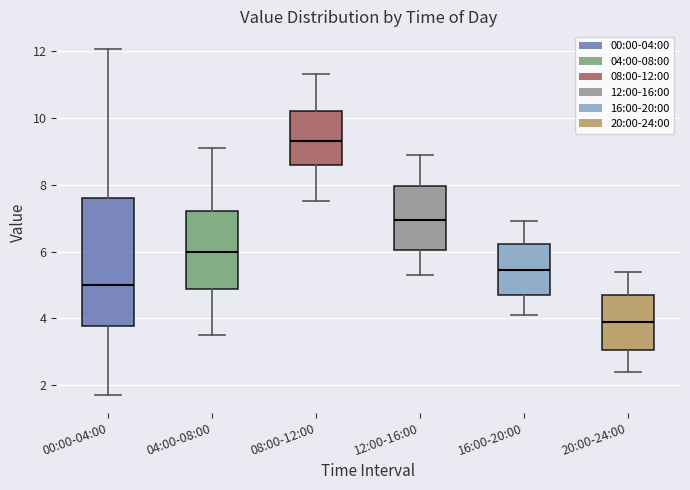

Which box is the tallest, from its lower edge to its upper edge?

00:00-04:00